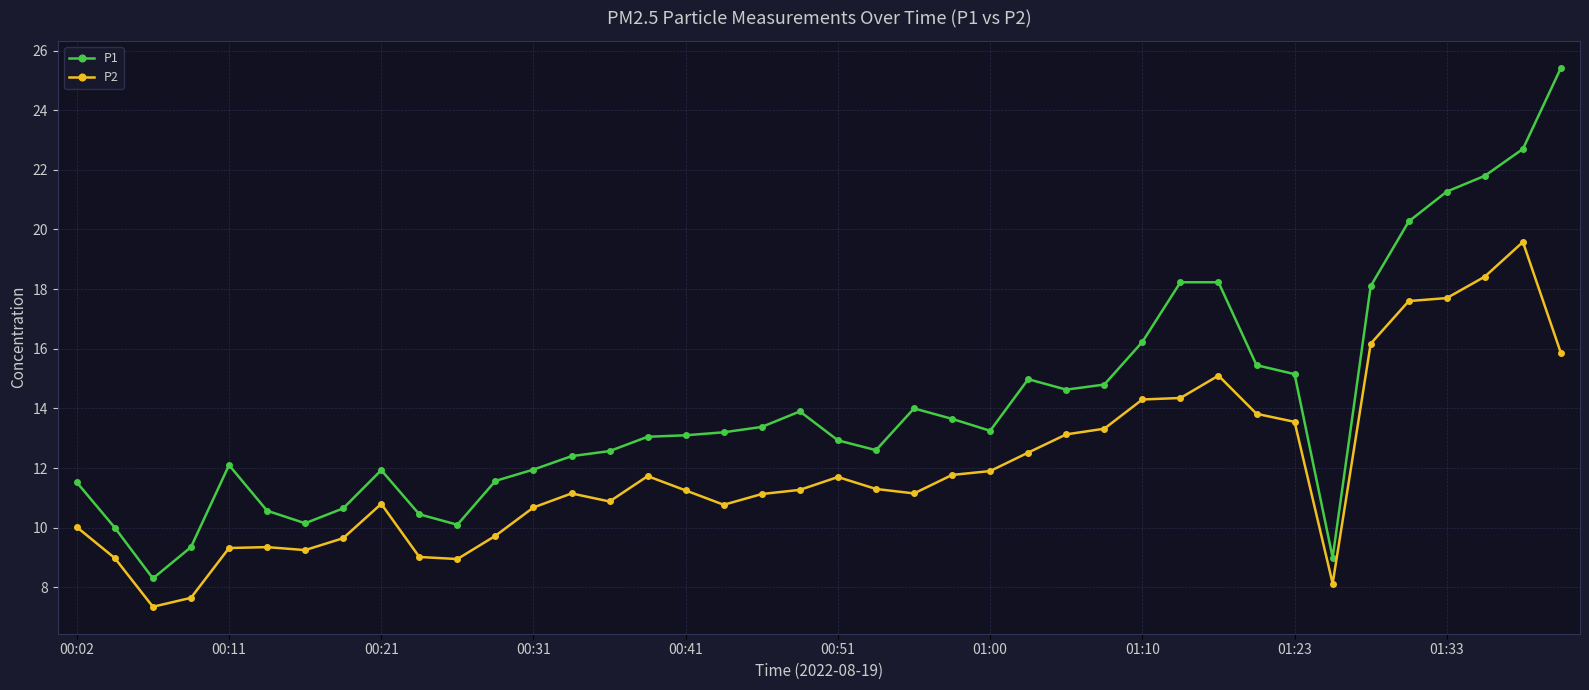

At how many categories does at least one series exceed 18?

8